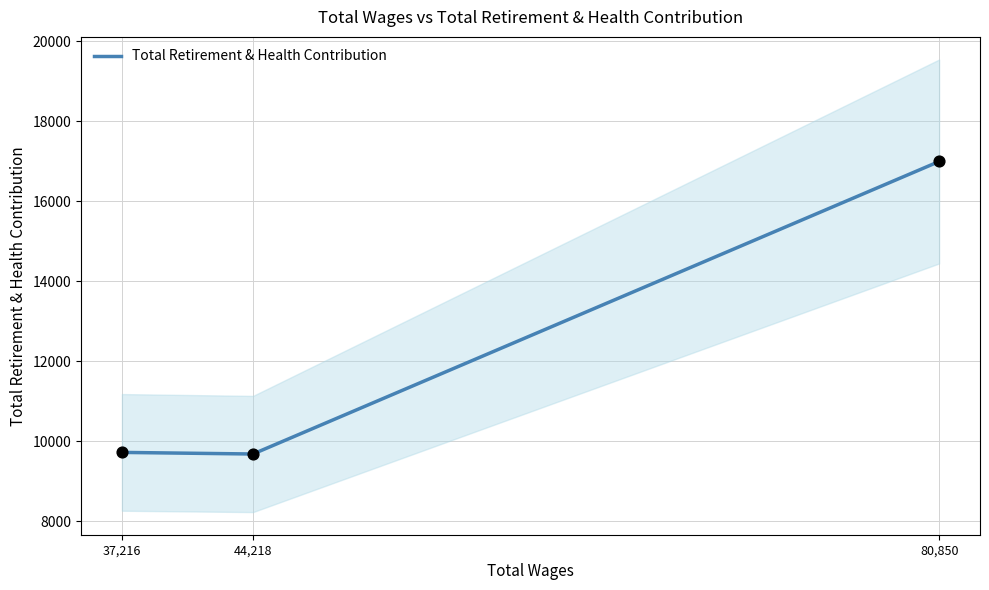

Approximately how many times larger is the value at 80,850 compared to 44,218?

1.8